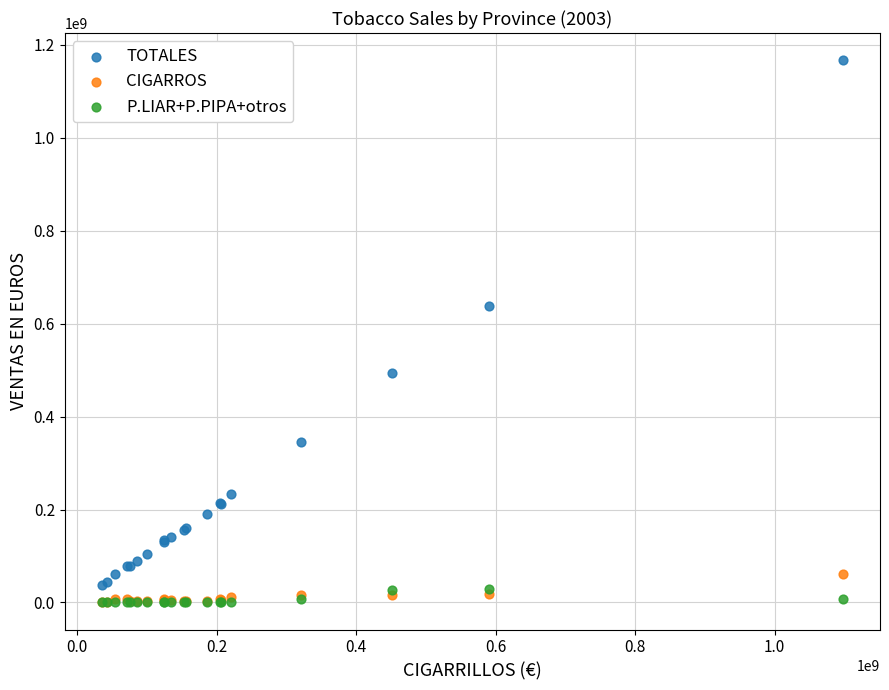

In the TOTALES series, what Y value is closest to 602115967?

639047919